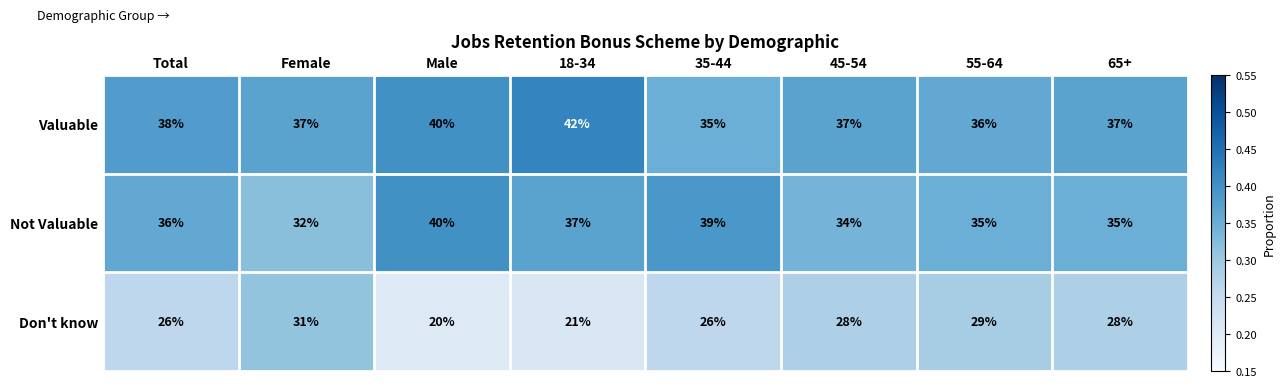

Which series has the largest range (max minus min)?

Don't know